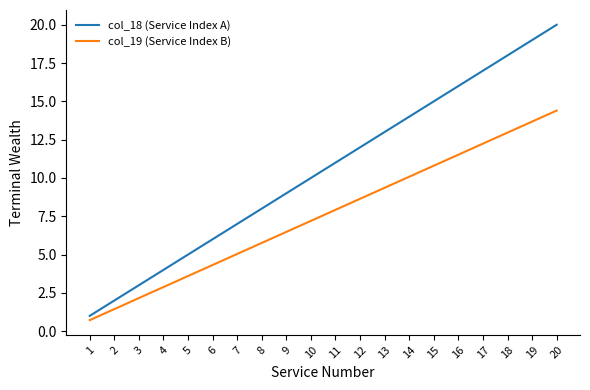

Where is col_19 (Service Index B) nearest to the value 7?

10